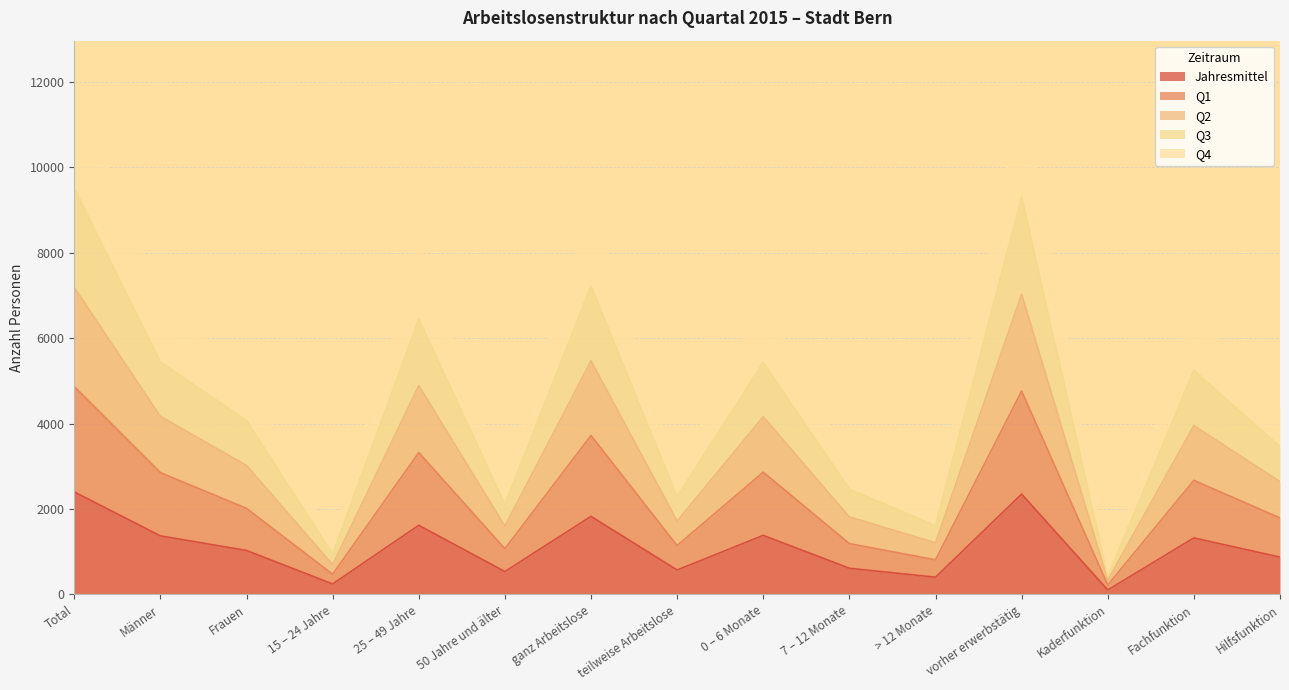

What is the total value across all series at Männer?

6859